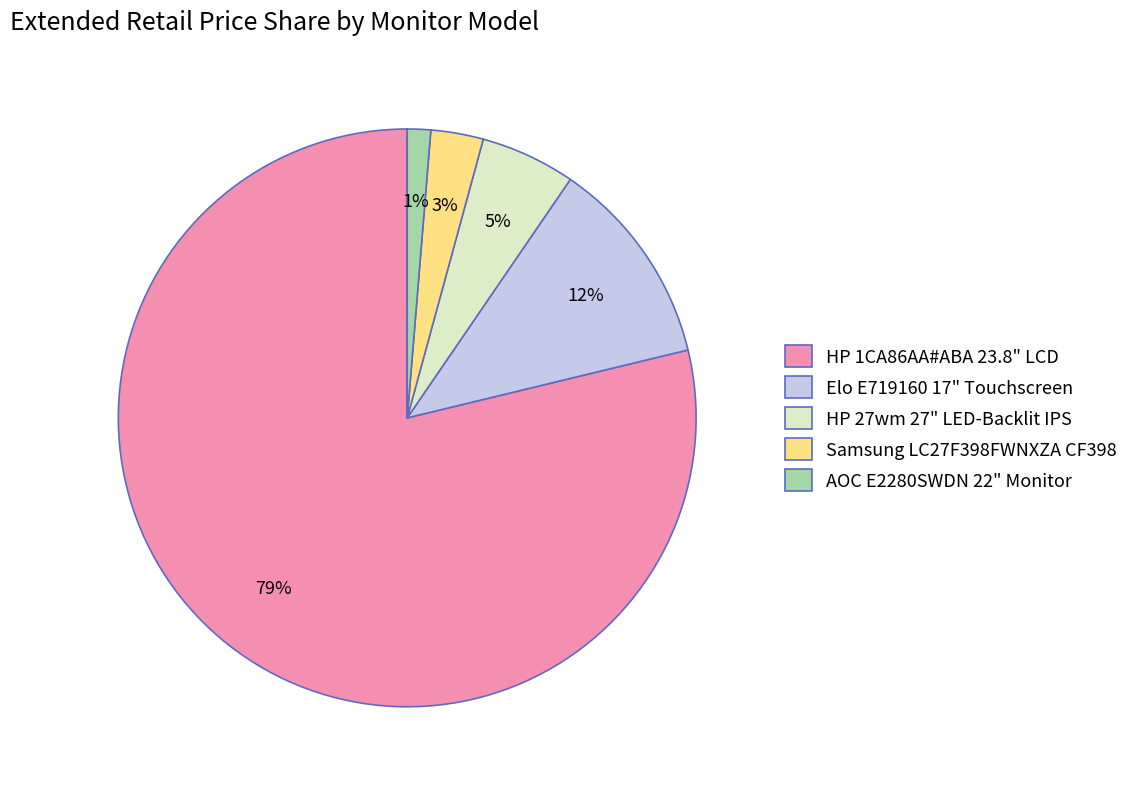

Do HP 27wm 27" LED-Backlit IPS and Elo E719160 17" Touchscreen together represent more than half of the pie?

No